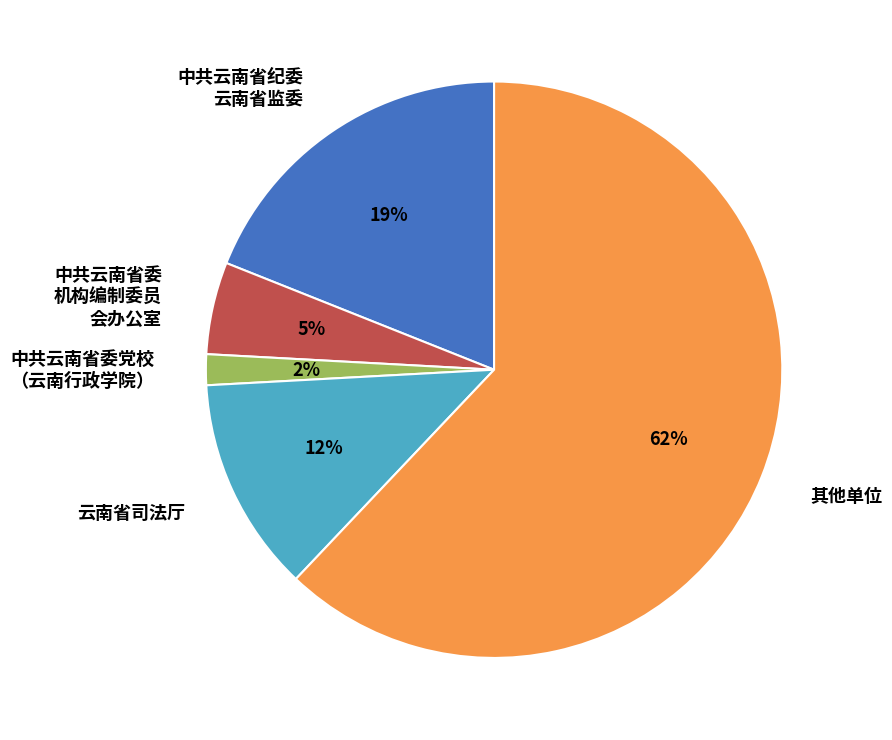

How many slices are in this pie chart?

5